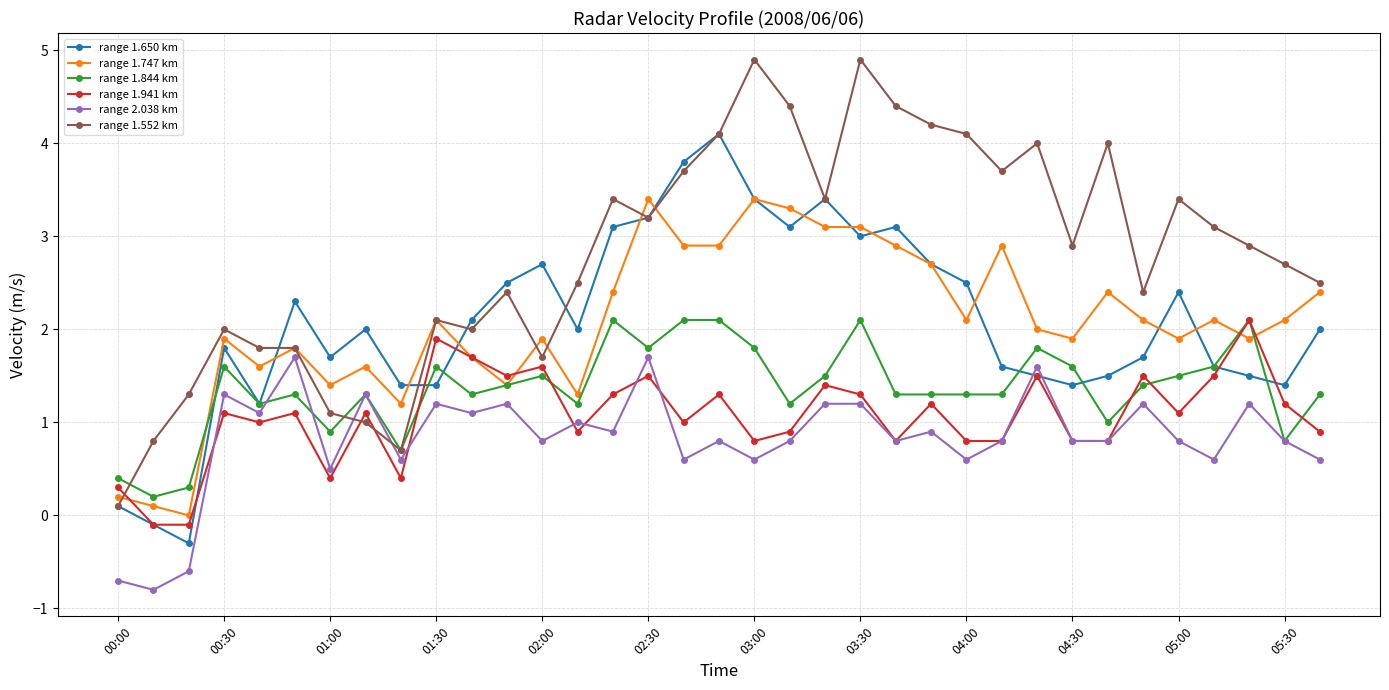

True or false: range 1.844 km and range 1.650 km cross at least once.

True